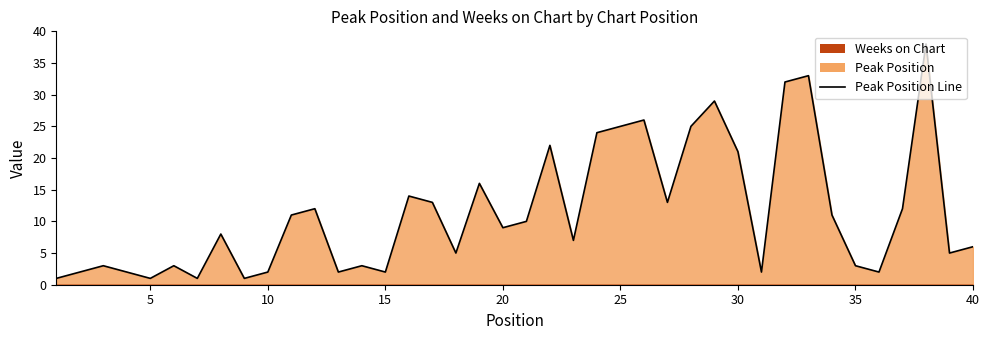

At which category does the data reach its first local valley?

5